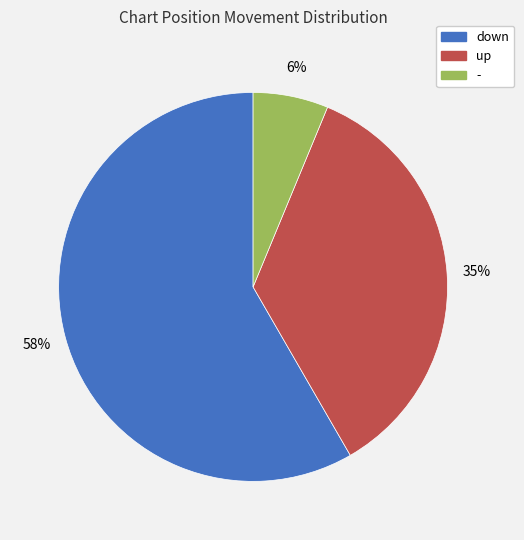

How many segments does this pie chart have?

3